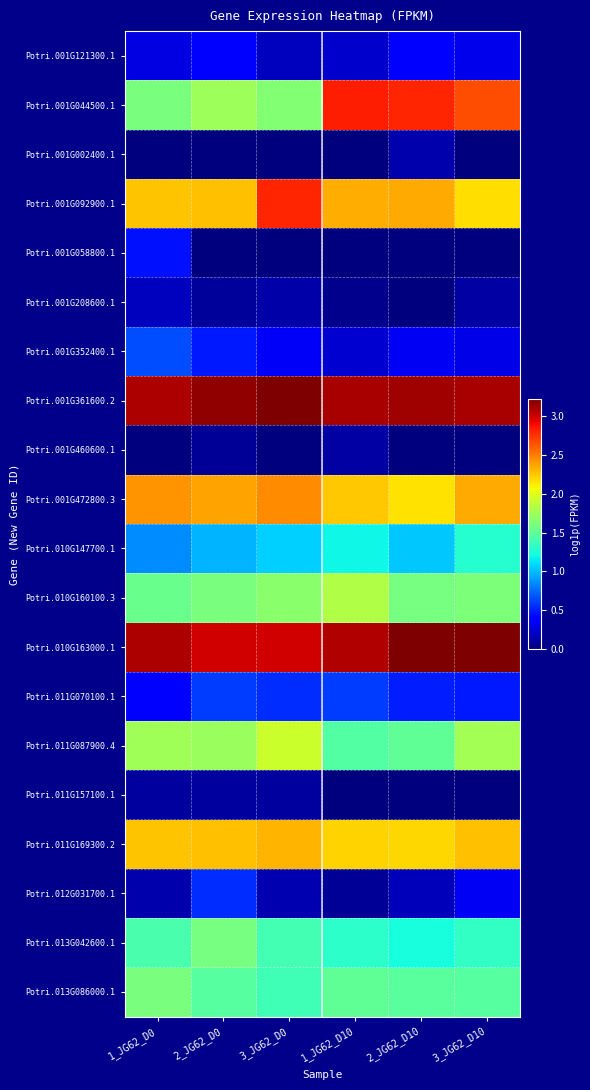

Reading left to right, what are all the values shown in this chart?

Potri.001G121300.1: 1_JG62_D0=0.3	2_JG62_D0=0.4	3_JG62_D0=0.2	1_JG62_D10=0.2	2_JG62_D10=0.4	3_JG62_D10=0.3
Potri.001G044500.1: 1_JG62_D0=1.6	2_JG62_D0=1.7	3_JG62_D0=1.6	1_JG62_D10=2.8	2_JG62_D10=2.8	3_JG62_D10=2.7
Potri.001G002400.1: 1_JG62_D0=0.0	2_JG62_D0=0.0	3_JG62_D0=0.0	1_JG62_D10=0.0	2_JG62_D10=0.1	3_JG62_D10=0.0
Potri.001G092900.1: 1_JG62_D0=2.3	2_JG62_D0=2.3	3_JG62_D0=2.8	1_JG62_D10=2.3	2_JG62_D10=2.3	3_JG62_D10=2.2
Potri.001G058800.1: 1_JG62_D0=0.5	2_JG62_D0=0.0	3_JG62_D0=0.0	1_JG62_D10=0.0	2_JG62_D10=0.0	3_JG62_D10=0.0
Potri.001G208600.1: 1_JG62_D0=0.2	2_JG62_D0=0.1	3_JG62_D0=0.1	1_JG62_D10=0.0	2_JG62_D10=0.0	3_JG62_D10=0.1
Potri.001G352400.1: 1_JG62_D0=0.7	2_JG62_D0=0.5	3_JG62_D0=0.3	1_JG62_D10=0.2	2_JG62_D10=0.3	3_JG62_D10=0.3
Potri.001G361600.2: 1_JG62_D0=3.1	2_JG62_D0=3.2	3_JG62_D0=3.2	1_JG62_D10=3.1	2_JG62_D10=3.1	3_JG62_D10=3.1
Potri.001G460600.1: 1_JG62_D0=0.0	2_JG62_D0=0.1	3_JG62_D0=0.0	1_JG62_D10=0.1	2_JG62_D10=0.0	3_JG62_D10=0.0
Potri.001G472800.3: 1_JG62_D0=2.4	2_JG62_D0=2.4	3_JG62_D0=2.4	1_JG62_D10=2.2	2_JG62_D10=2.2	3_JG62_D10=2.4
Potri.010G147700.1: 1_JG62_D0=0.9	2_JG62_D0=1.0	3_JG62_D0=1.1	1_JG62_D10=1.2	2_JG62_D10=1.0	3_JG62_D10=1.3
Potri.010G160100.3: 1_JG62_D0=1.5	2_JG62_D0=1.6	3_JG62_D0=1.7	1_JG62_D10=1.8	2_JG62_D10=1.6	3_JG62_D10=1.6
Potri.010G163000.1: 1_JG62_D0=3.1	2_JG62_D0=3.0	3_JG62_D0=3.0	1_JG62_D10=3.1	2_JG62_D10=3.2	3_JG62_D10=3.2
Potri.011G070100.1: 1_JG62_D0=0.4	2_JG62_D0=0.6	3_JG62_D0=0.5	1_JG62_D10=0.6	2_JG62_D10=0.5	3_JG62_D10=0.5
Potri.011G087900.4: 1_JG62_D0=1.8	2_JG62_D0=1.7	3_JG62_D0=1.9	1_JG62_D10=1.4	2_JG62_D10=1.5	3_JG62_D10=1.8
Potri.011G157100.1: 1_JG62_D0=0.1	2_JG62_D0=0.1	3_JG62_D0=0.1	1_JG62_D10=0.0	2_JG62_D10=0.0	3_JG62_D10=0.0
Potri.011G169300.2: 1_JG62_D0=2.3	2_JG62_D0=2.3	3_JG62_D0=2.3	1_JG62_D10=2.2	2_JG62_D10=2.2	3_JG62_D10=2.3
Potri.012G031700.1: 1_JG62_D0=0.1	2_JG62_D0=0.5	3_JG62_D0=0.1	1_JG62_D10=0.1	2_JG62_D10=0.2	3_JG62_D10=0.3
Potri.013G042600.1: 1_JG62_D0=1.4	2_JG62_D0=1.6	3_JG62_D0=1.4	1_JG62_D10=1.3	2_JG62_D10=1.2	3_JG62_D10=1.3
Potri.013G086000.1: 1_JG62_D0=1.6	2_JG62_D0=1.5	3_JG62_D0=1.4	1_JG62_D10=1.5	2_JG62_D10=1.5	3_JG62_D10=1.5